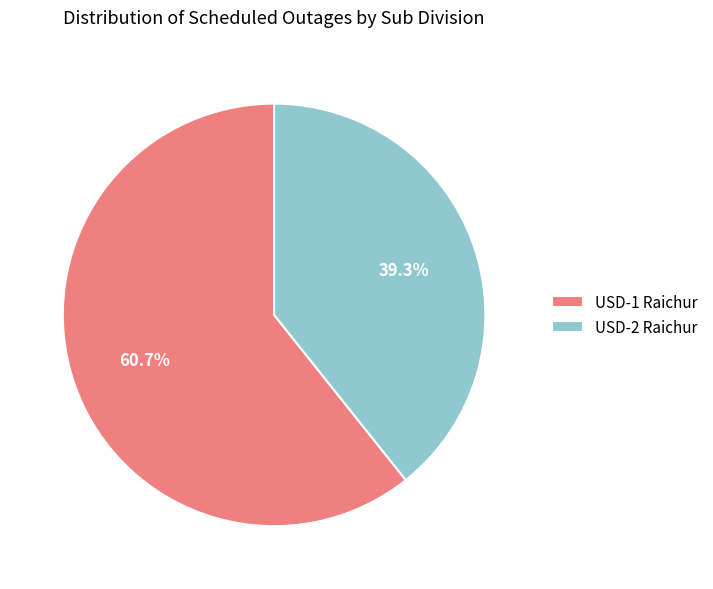

Which has a higher value, USD-1 Raichur or USD-2 Raichur?

USD-1 Raichur